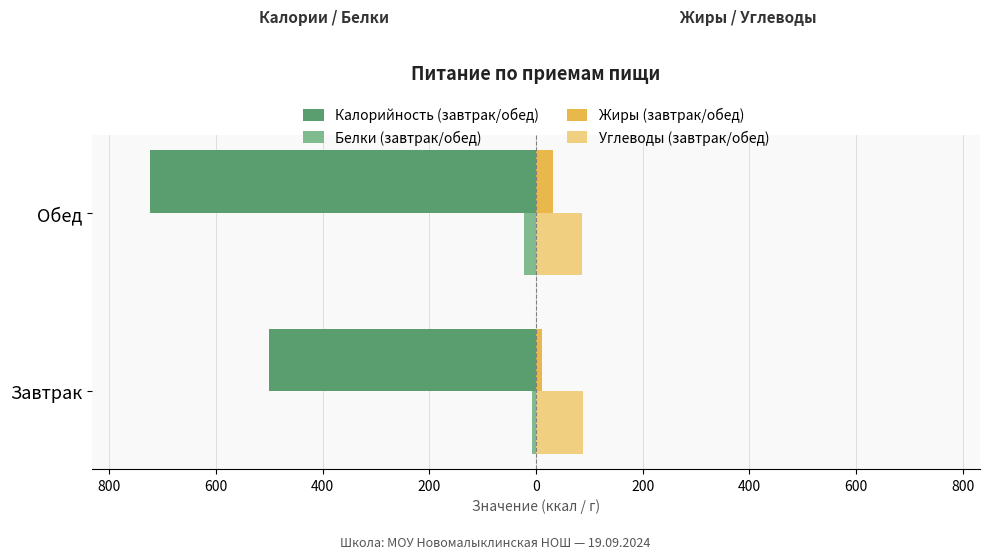

What are all the series names shown in the legend?

Калорийность (завтрак/обед), Белки (завтрак/обед), Жиры (завтрак/обед), Углеводы (завтрак/обед)